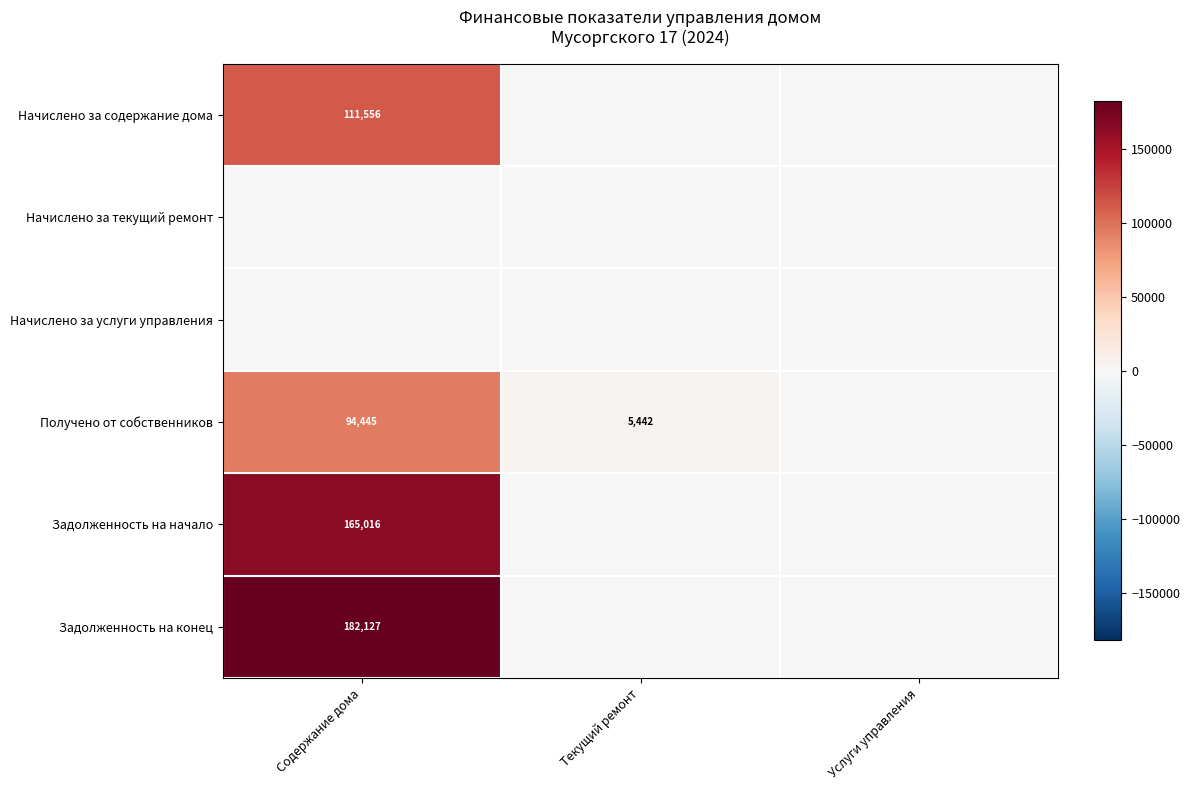

What is the total value across all series at Текущий ремонт?

5442.0